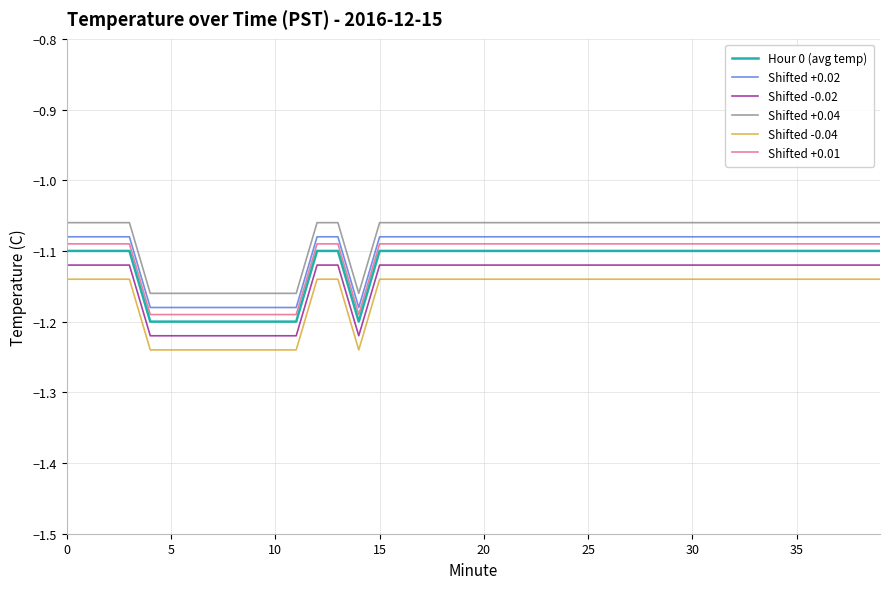

True or false: Shifted -0.04 and Shifted +0.04 cross at least once.

False